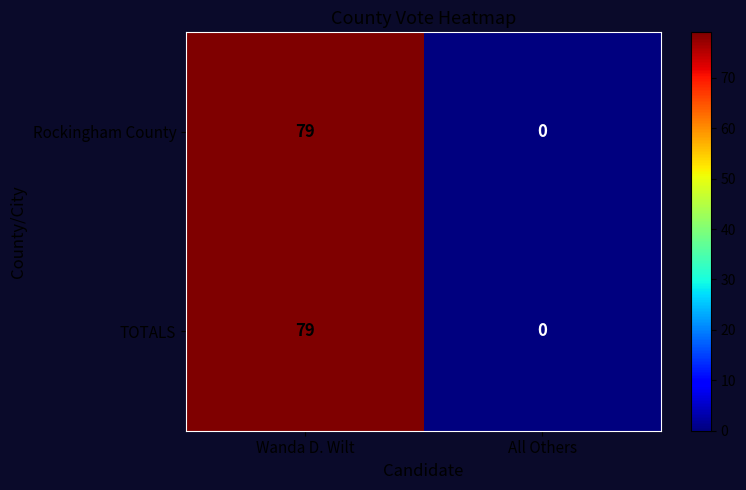

Reading right to left, extract all data points from this chart.

Rockingham County: 0	79
TOTALS: 0	79